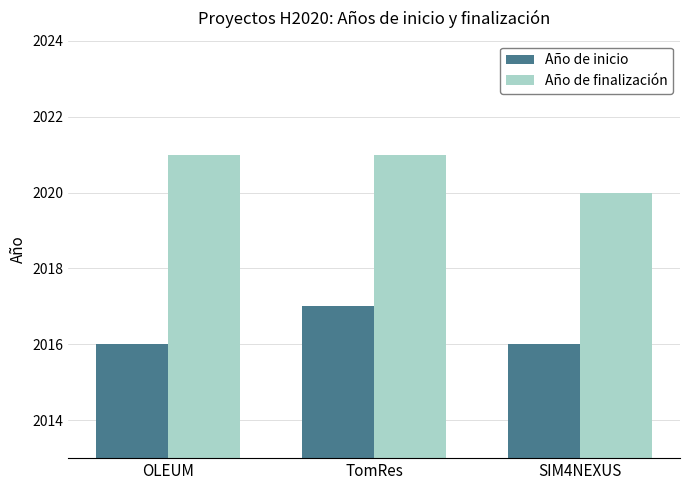

Reading left to right, what are all the values shown in this chart?

Año de inicio: 2016	2017	2016
Año de finalización: 2021	2021	2020